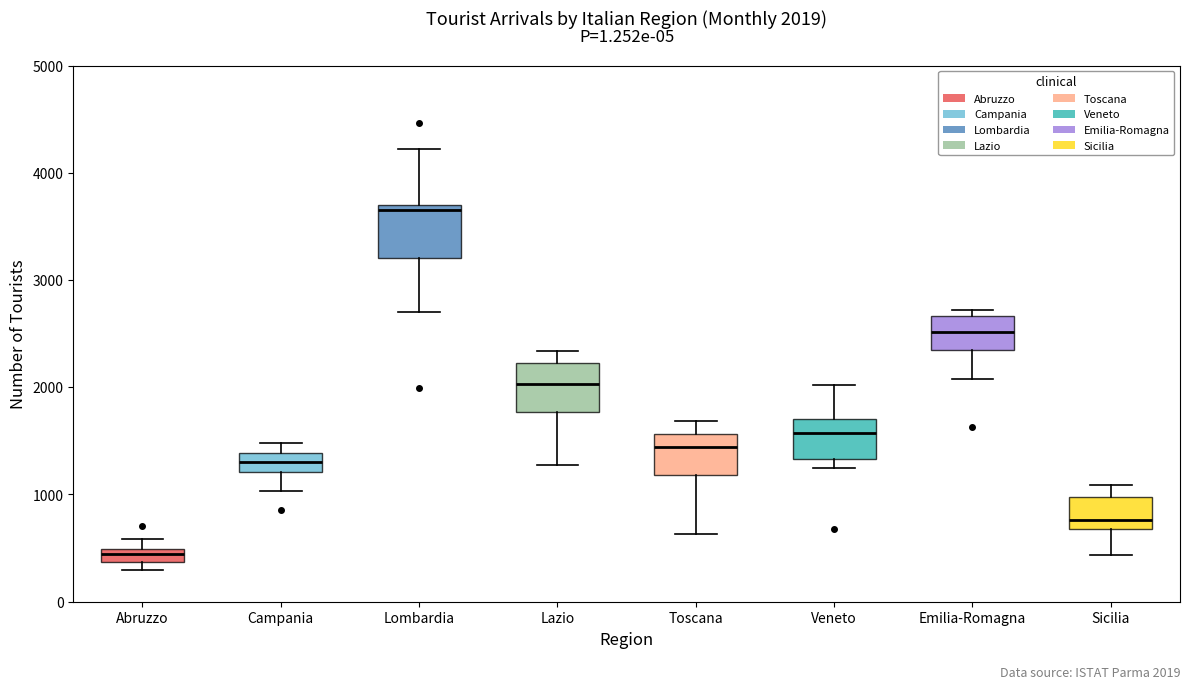

Which box has the lowest median line?

Abruzzo